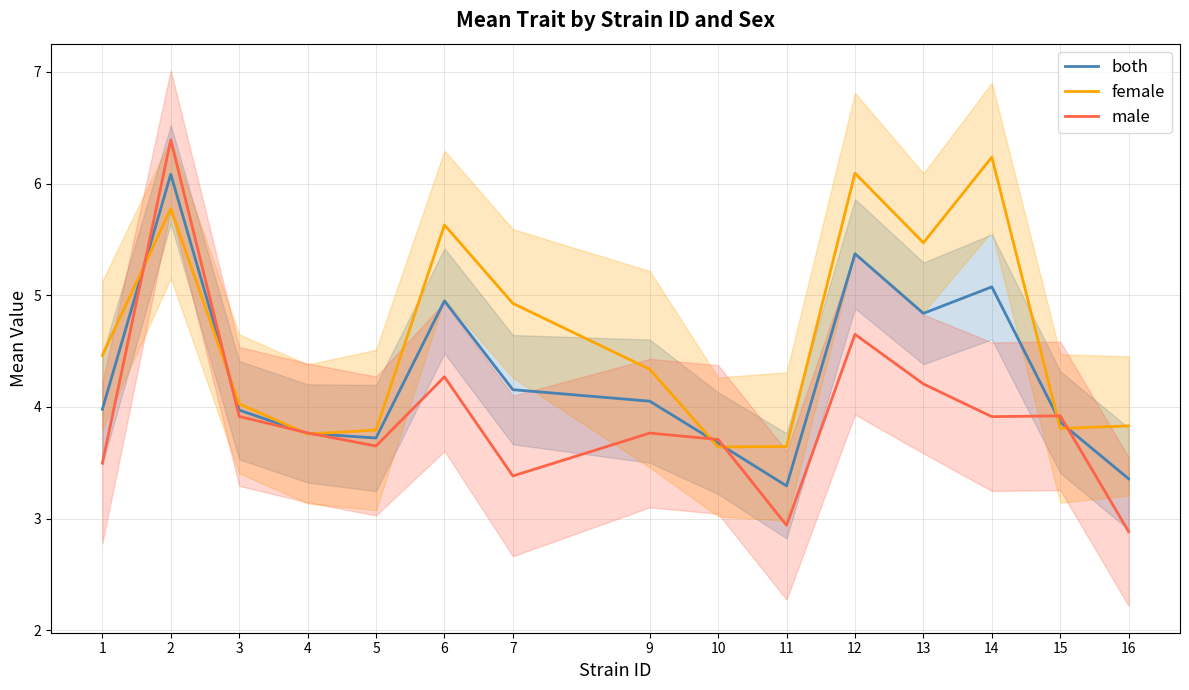

Between 3 and 4, which is larger?

3